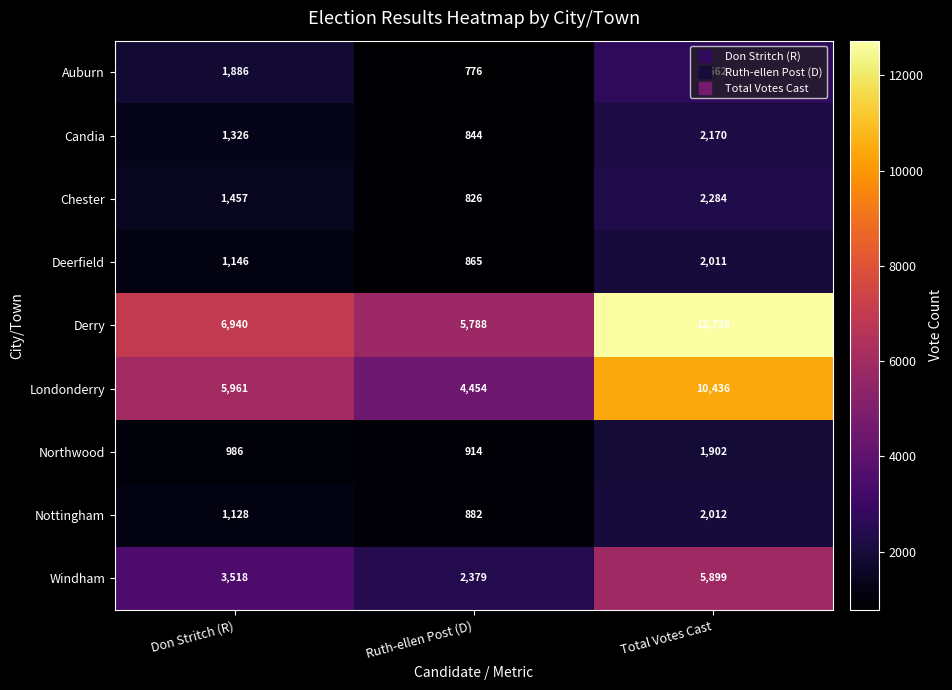

Is the value of Derry at Don Stritch (R) greater than the value of Londonderry at Don Stritch (R)?

Yes